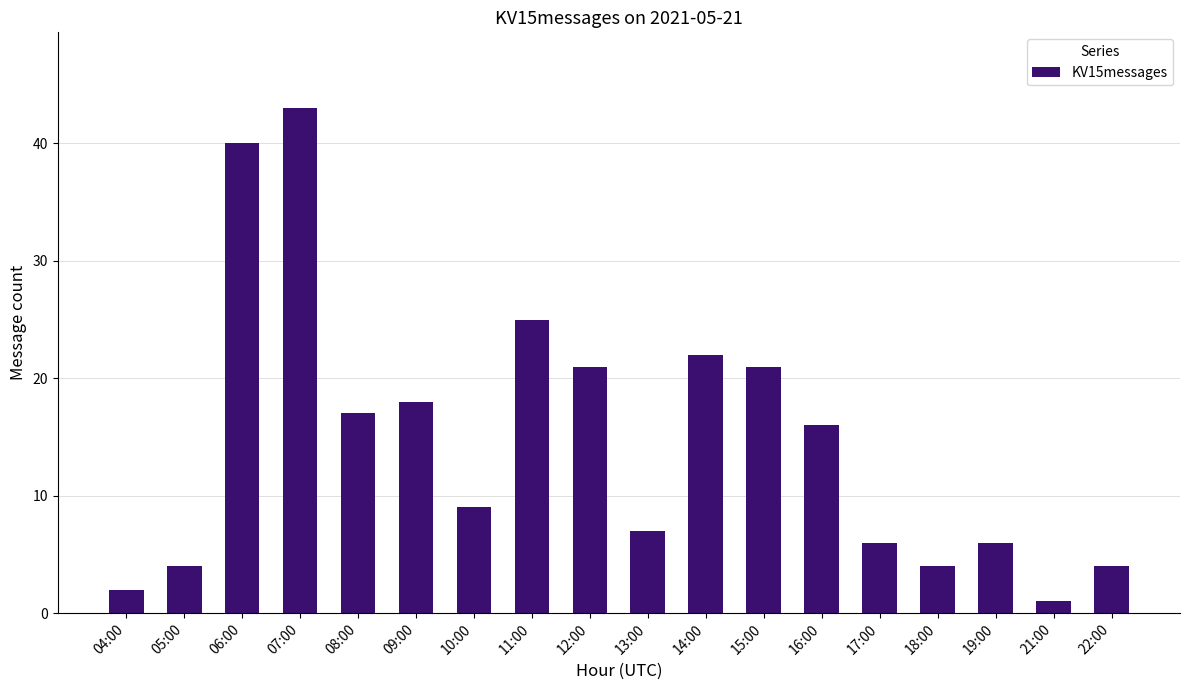

Reading left to right, extract all data points from this chart.

2	4	40	43	17	18	9	25	21	7	22	21	16	6	4	6	1	4